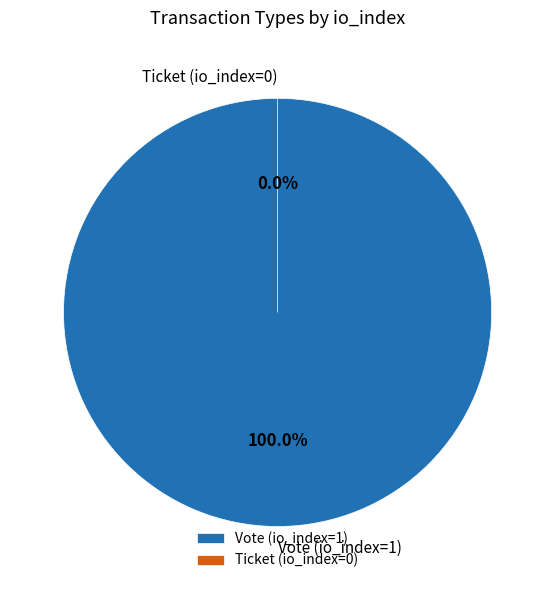

Does Vote (io_index=1) account for over 50% of the chart?

Yes